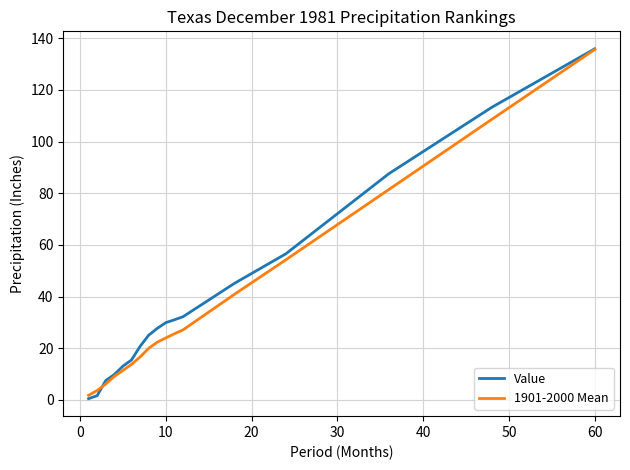

True or false: Value and 1901-2000 Mean cross at least once.

True